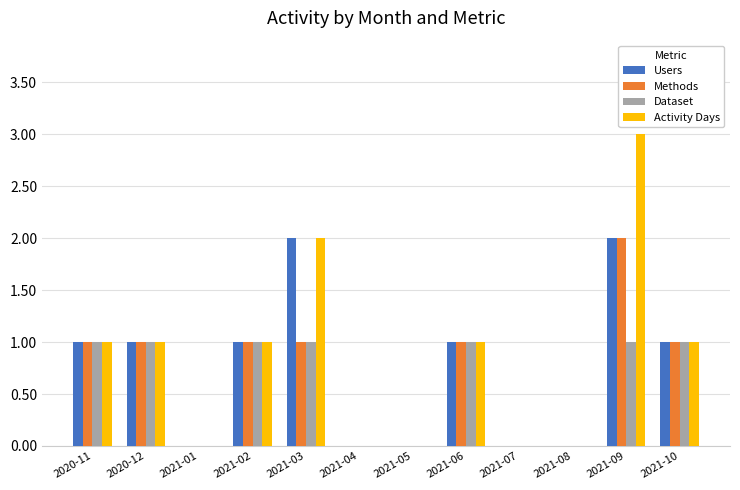

Which category has the highest value in the Methods series?

2021-09